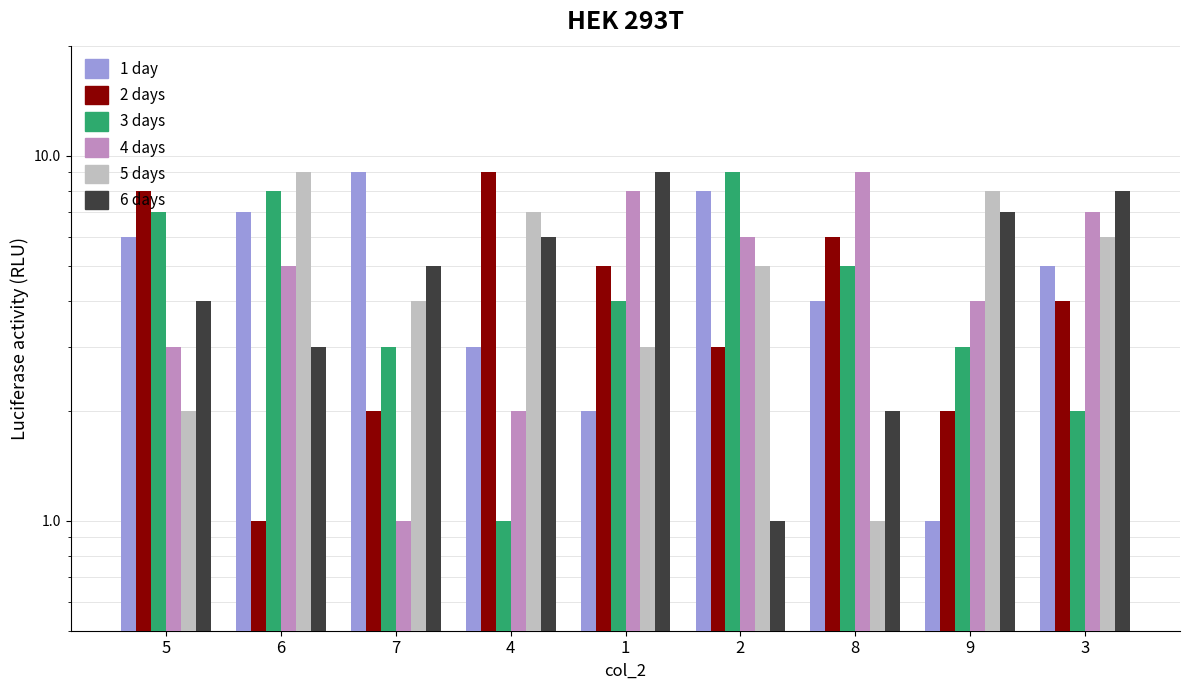

At which category is the sum across all series the highest?

6